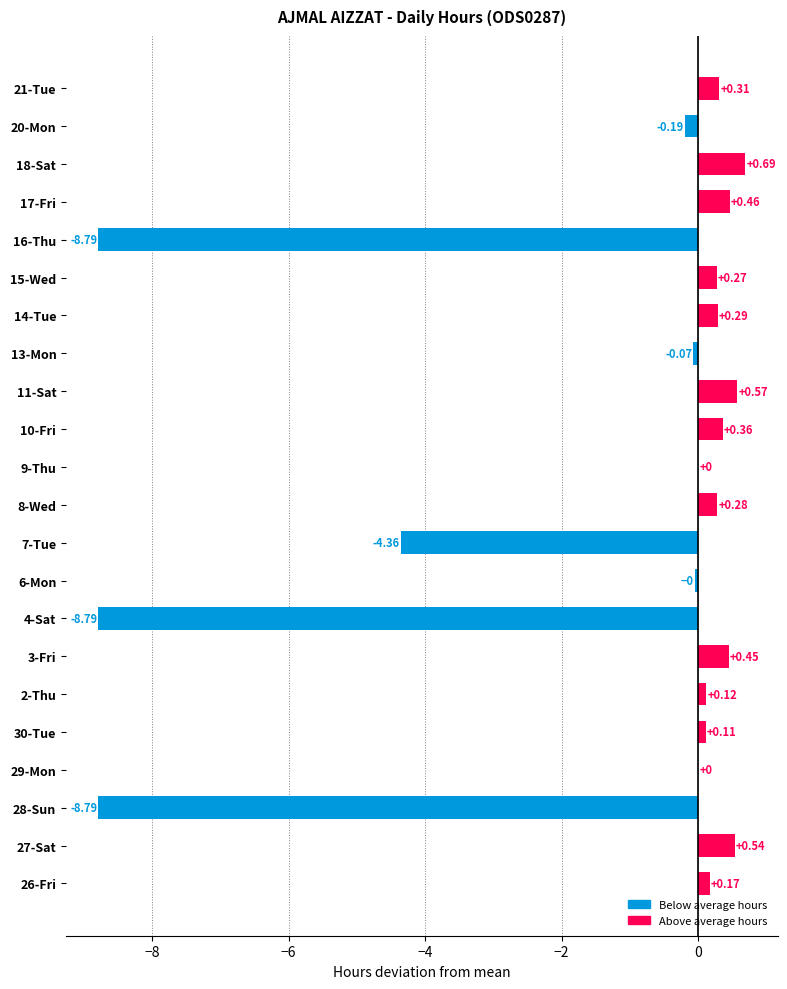

What is the sum of the values at 2-Thu and 7-Tue?

-4.2